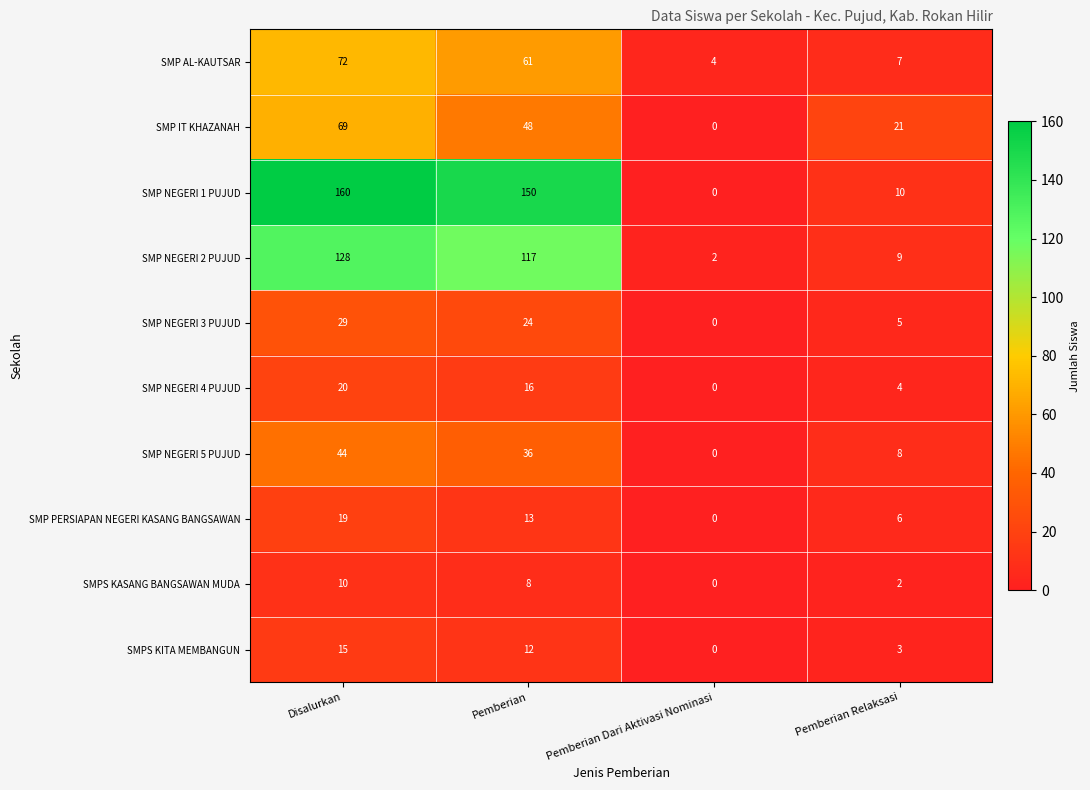

What is the difference between the maximum and second lowest values in the SMP IT KHAZANAH series?

48